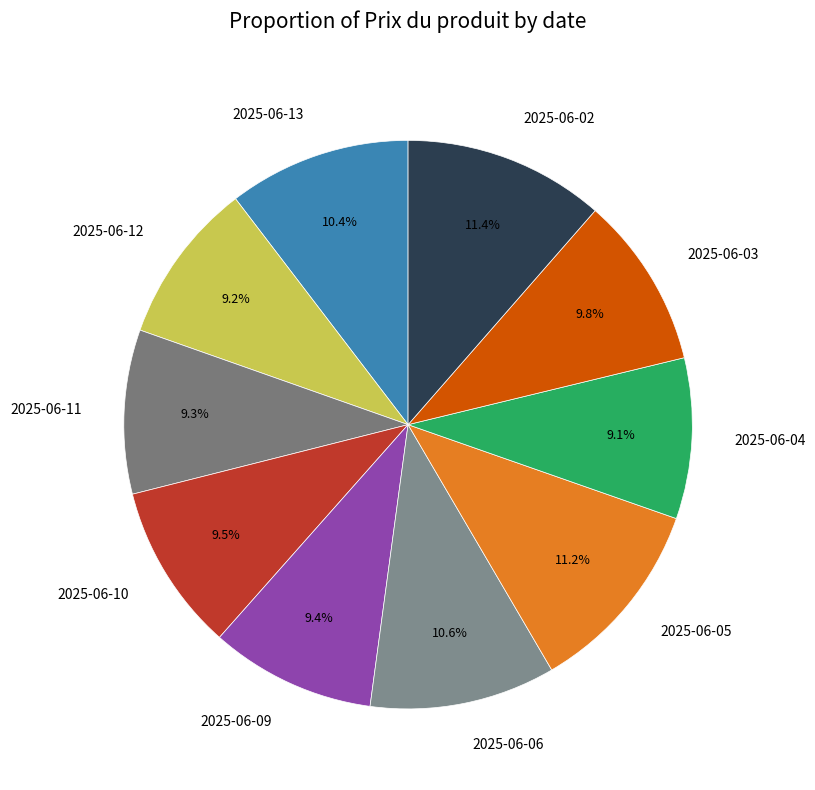

Does 2025-06-13 account for over 50% of the chart?

No